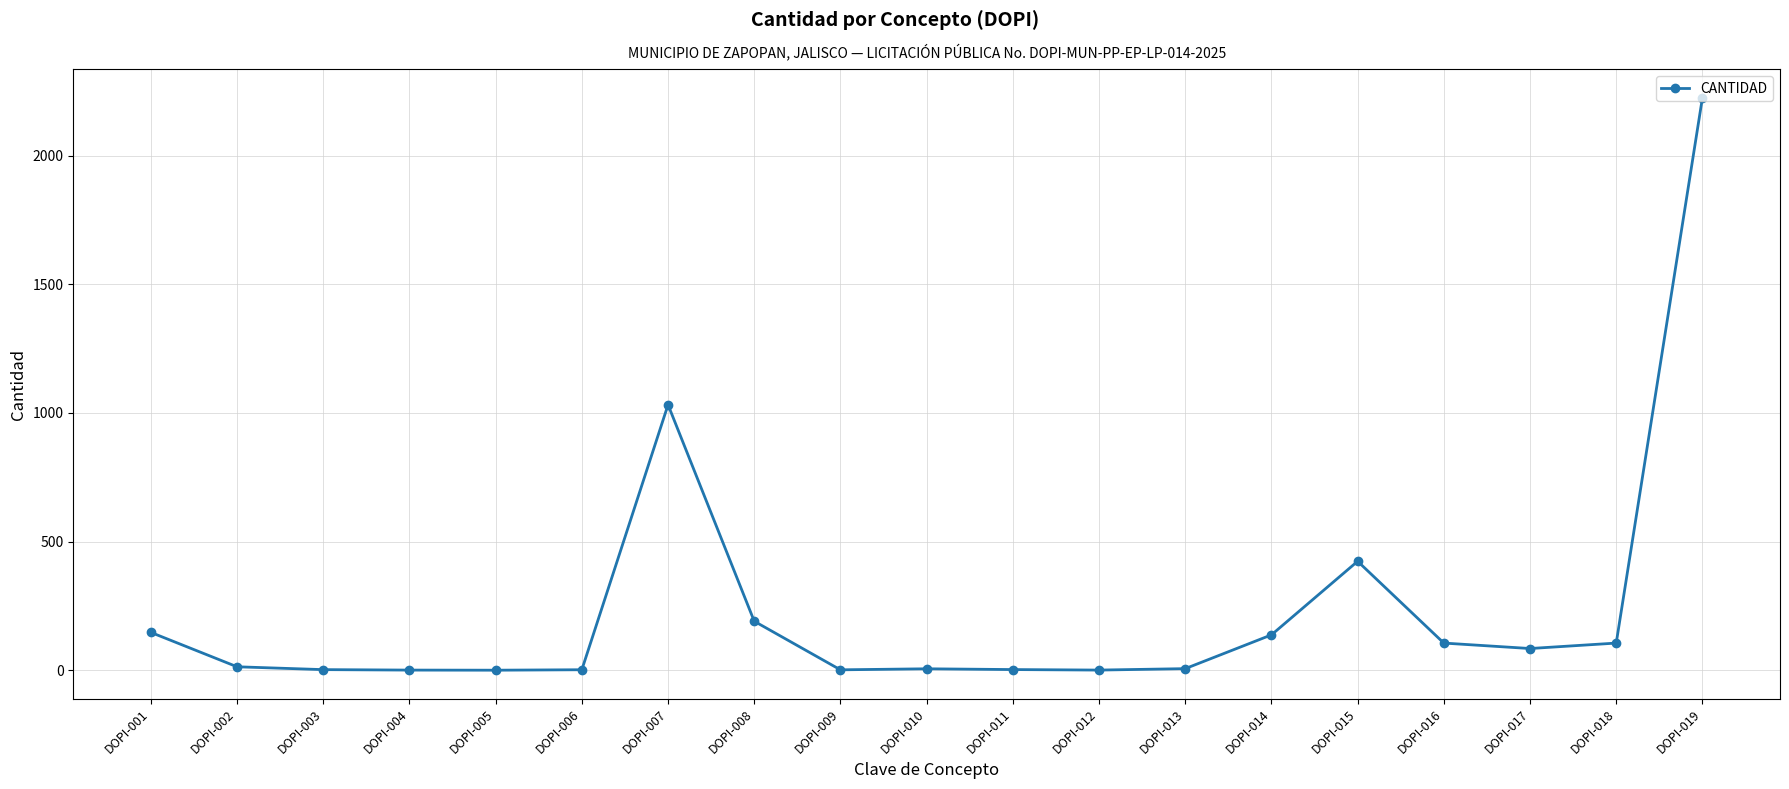

How many data points are less than 13?

9